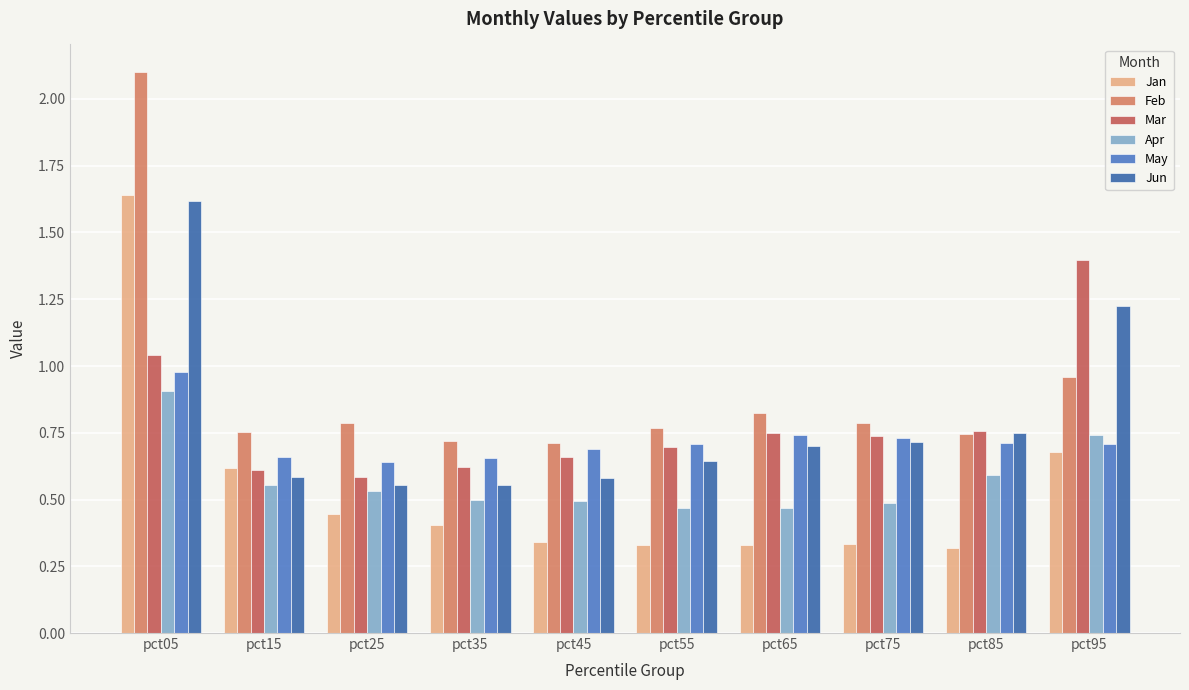

Is it true that Jun equals 0.3 at pct25?

False